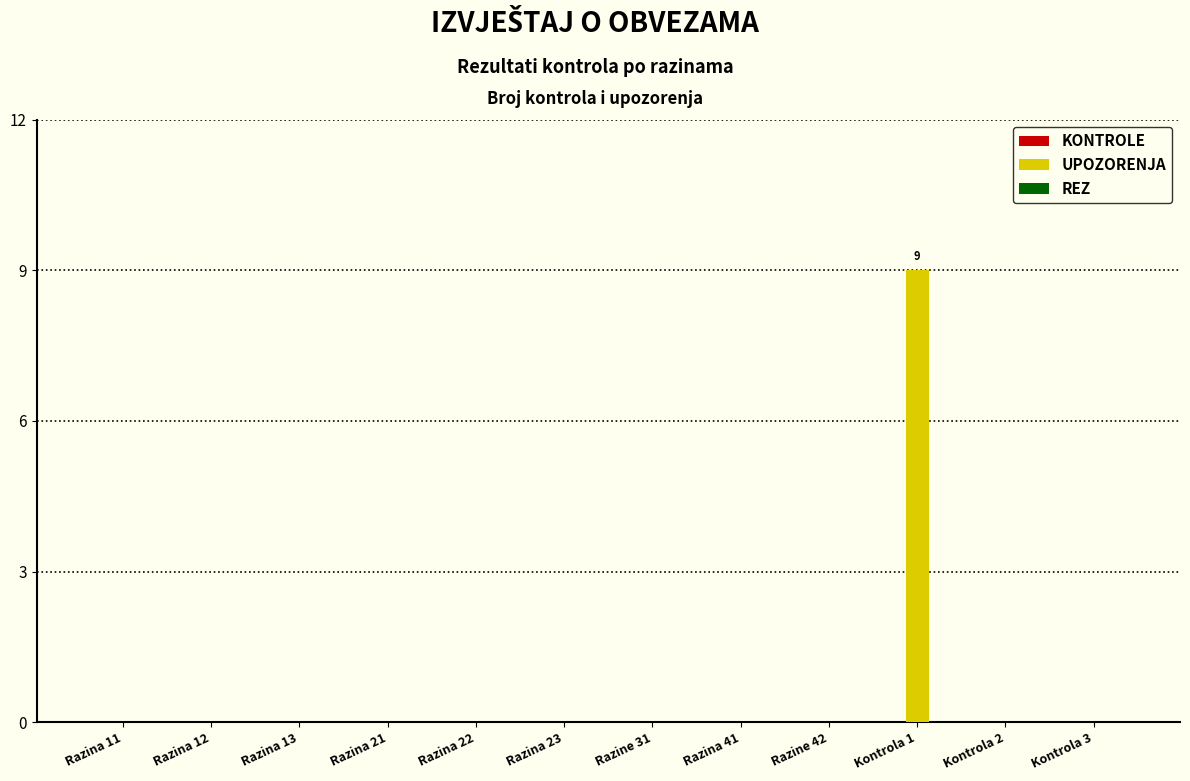

Reading left to right, what are all the values shown in this chart?

Razina 11=0	Razina 12=0	Razina 13=0	Razina 21=0	Razina 22=0	Razina 23=0	Razine 31=0	Razina 41=0	Razine 42=0	Kontrola 1=9	Kontrola 2=0	Kontrola 3=0